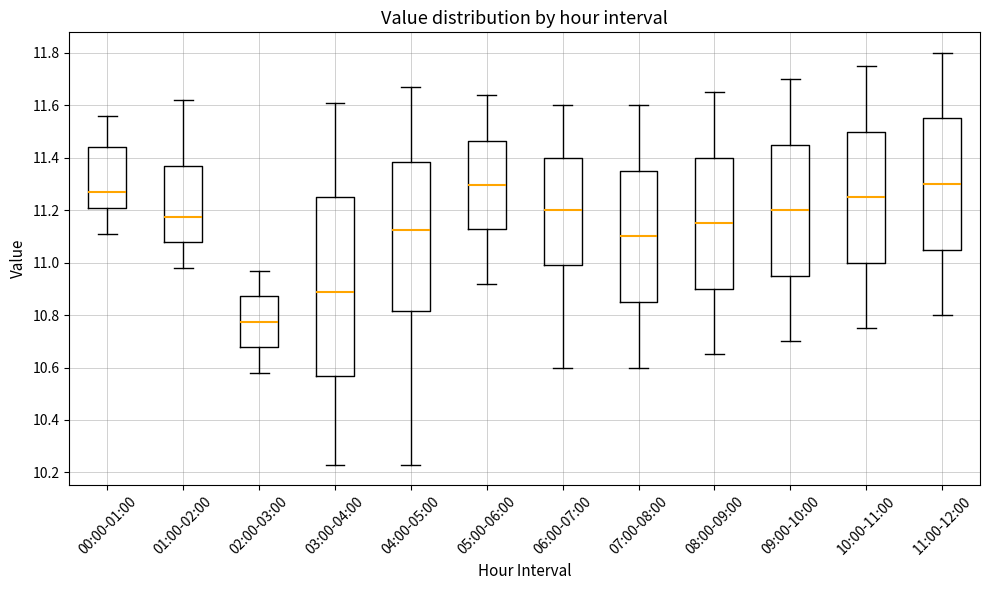

Reading left to right, transcribe this box plot: for each box, give where its median line is, the range the box spans, and where its two whiskers end, as read against the y-axis. The values are not printed on the chart, so give them approximately, as read against the axis.

00:00-01:00: median 11.28, box 11.20 to 11.44, whiskers 11.12 to 11.56
01:00-02:00: median 11.18, box 11.08 to 11.36, whiskers 10.98 to 11.62
02:00-03:00: median 10.78, box 10.68 to 10.88, whiskers 10.58 to 10.98
03:00-04:00: median 10.90, box 10.56 to 11.26, whiskers 10.24 to 11.62
04:00-05:00: median 11.12, box 10.82 to 11.38, whiskers 10.24 to 11.68
05:00-06:00: median 11.30, box 11.12 to 11.46, whiskers 10.92 to 11.64
06:00-07:00: median 11.20, box 11.00 to 11.40, whiskers 10.60 to 11.60
07:00-08:00: median 11.10, box 10.86 to 11.36, whiskers 10.60 to 11.60
08:00-09:00: median 11.16, box 10.90 to 11.40, whiskers 10.66 to 11.66
09:00-10:00: median 11.20, box 10.96 to 11.46, whiskers 10.70 to 11.70
10:00-11:00: median 11.26, box 11.00 to 11.50, whiskers 10.76 to 11.76
11:00-12:00: median 11.30, box 11.06 to 11.56, whiskers 10.80 to 11.80